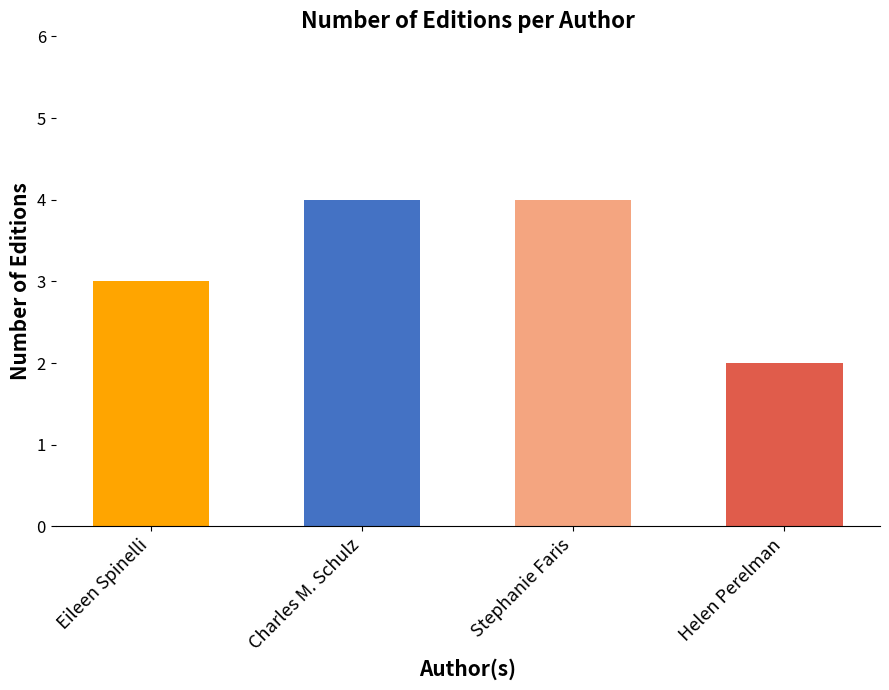

What is the label of the 4th bar from the left?

Helen Perelman